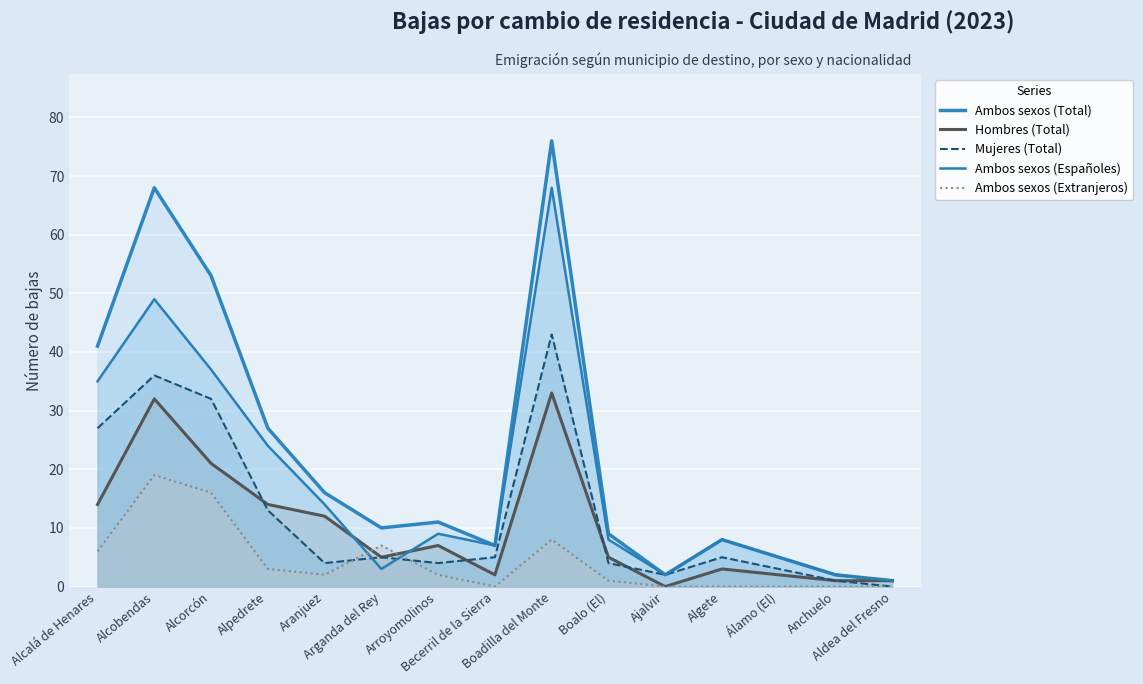

Between Arganda del Rey and Alpedrete, which is larger?

Alpedrete